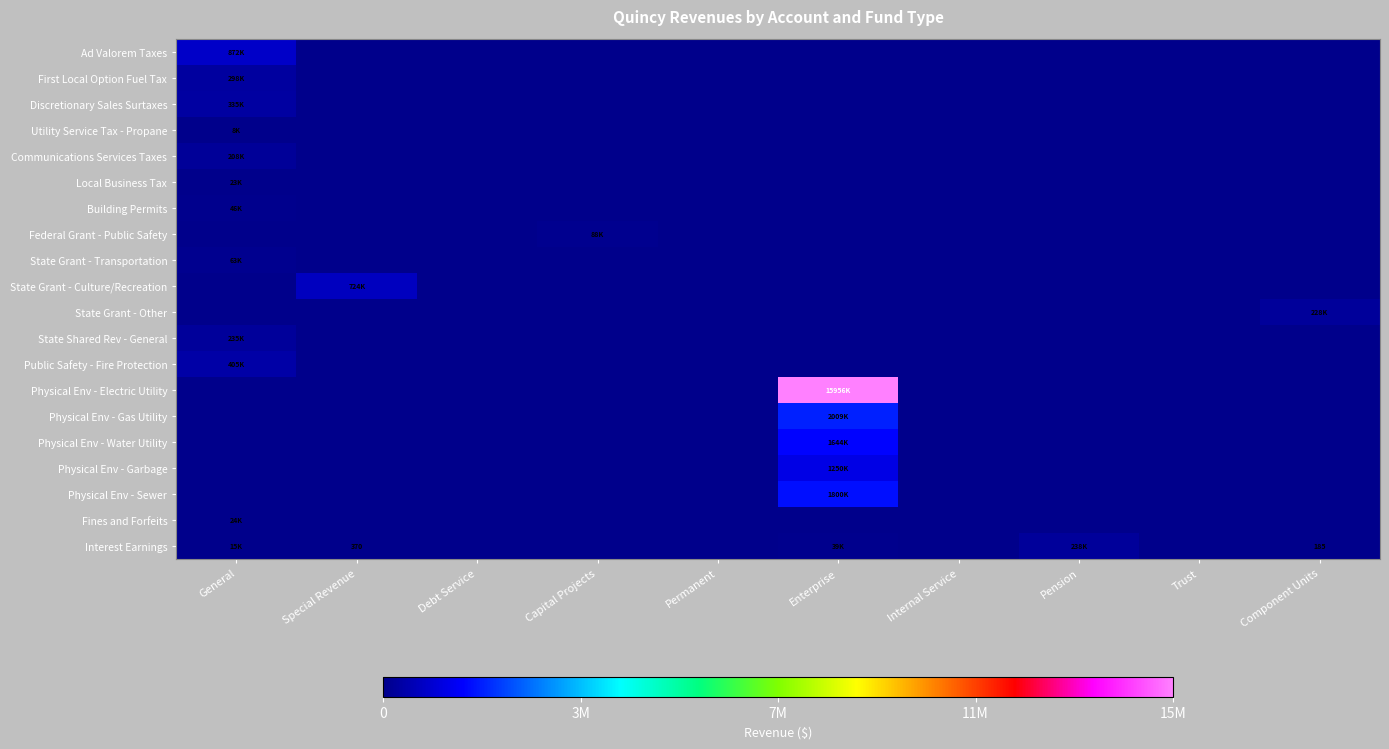

What is the maximum value for State Grant - Other?

228111